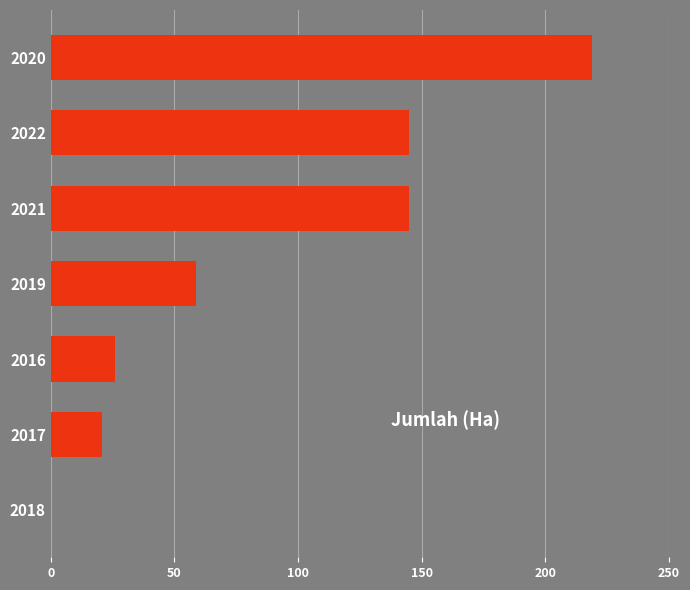

Which label corresponds to the largest value in the chart?

2020